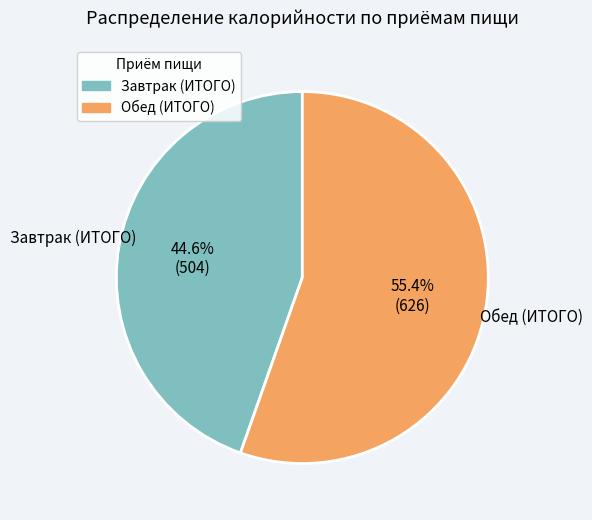

Is Обед (ИТОГО) the majority of the pie?

Yes